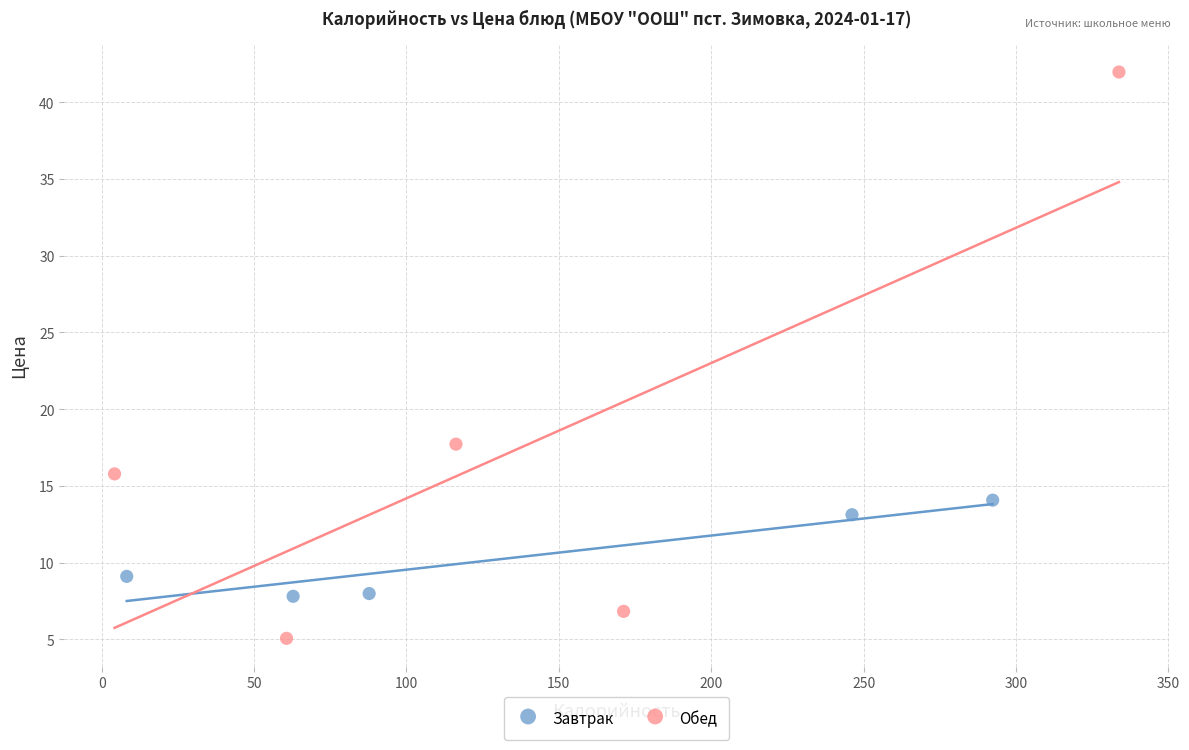

Which series contains the highest Y value?

Обед